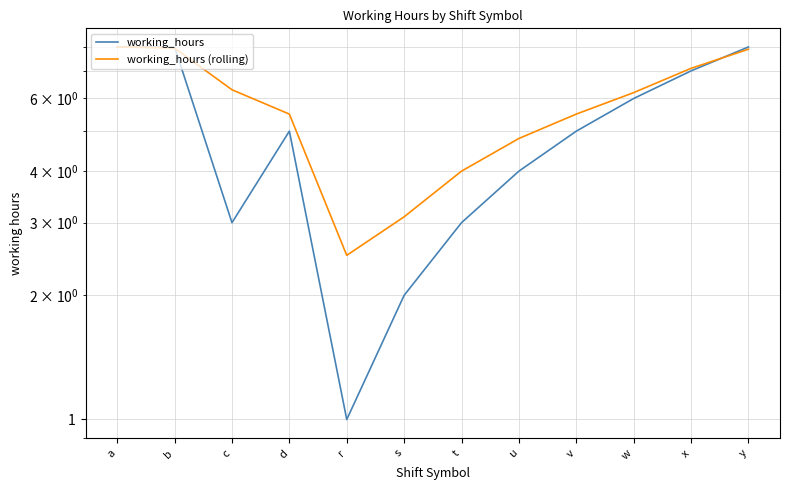

What is the total value across all series at w?

12.2